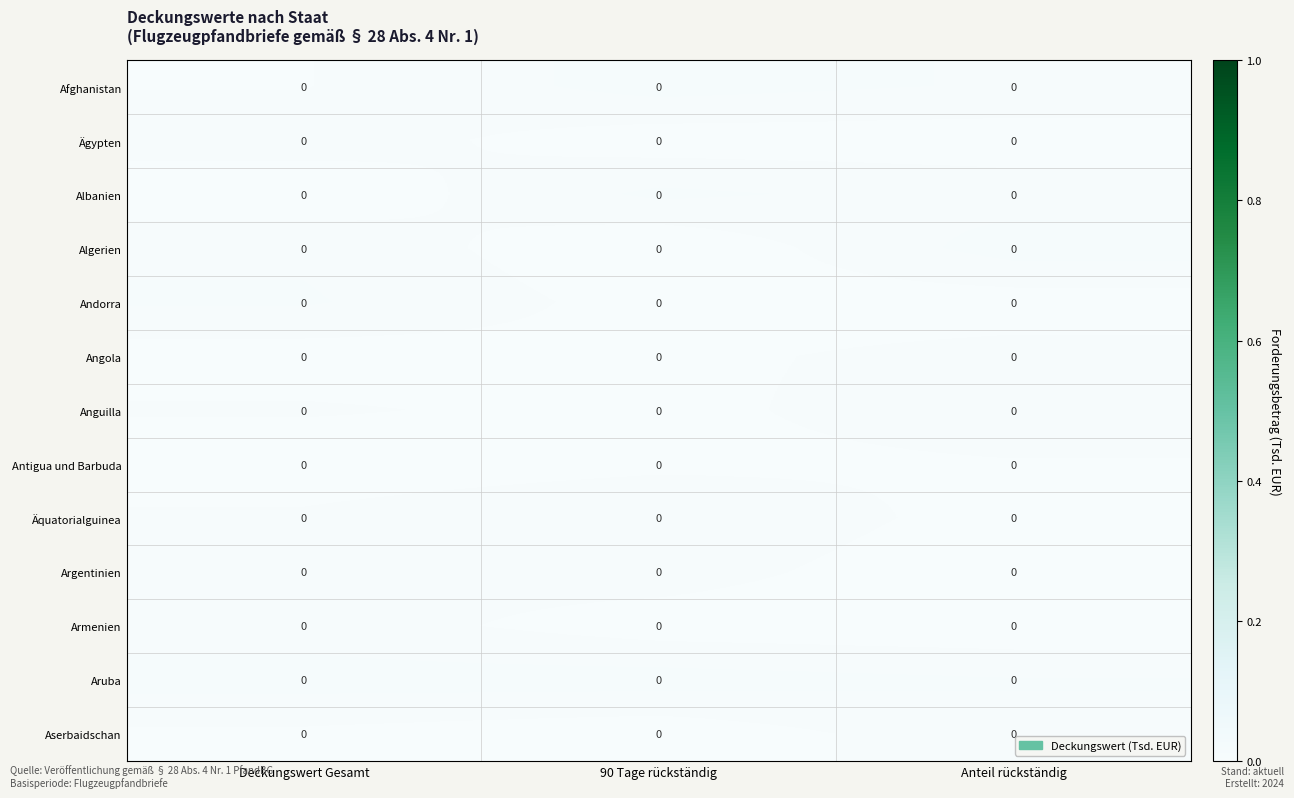

Reading left to right, extract all data points from this chart.

Afghanistan: Deckungswert Gesamt=0.0	90 Tage rückständig=0.0	Anteil rückständig=0.0
Ägypten: Deckungswert Gesamt=0.0	90 Tage rückständig=0.0	Anteil rückständig=0.0
Albanien: Deckungswert Gesamt=0.0	90 Tage rückständig=0.0	Anteil rückständig=0.0
Algerien: Deckungswert Gesamt=0.0	90 Tage rückständig=0.0	Anteil rückständig=0.0
Andorra: Deckungswert Gesamt=0.0	90 Tage rückständig=0.0	Anteil rückständig=0.0
Angola: Deckungswert Gesamt=0.0	90 Tage rückständig=0.0	Anteil rückständig=0.0
Anguilla: Deckungswert Gesamt=0.0	90 Tage rückständig=0.0	Anteil rückständig=0.0
Antigua und Barbuda: Deckungswert Gesamt=0.0	90 Tage rückständig=0.0	Anteil rückständig=0.0
Äquatorialguinea: Deckungswert Gesamt=0.0	90 Tage rückständig=0.0	Anteil rückständig=0.0
Argentinien: Deckungswert Gesamt=0.0	90 Tage rückständig=0.0	Anteil rückständig=0.0
Armenien: Deckungswert Gesamt=0.0	90 Tage rückständig=0.0	Anteil rückständig=0.0
Aruba: Deckungswert Gesamt=0.0	90 Tage rückständig=0.0	Anteil rückständig=0.0
Aserbaidschan: Deckungswert Gesamt=0.0	90 Tage rückständig=0.0	Anteil rückständig=0.0